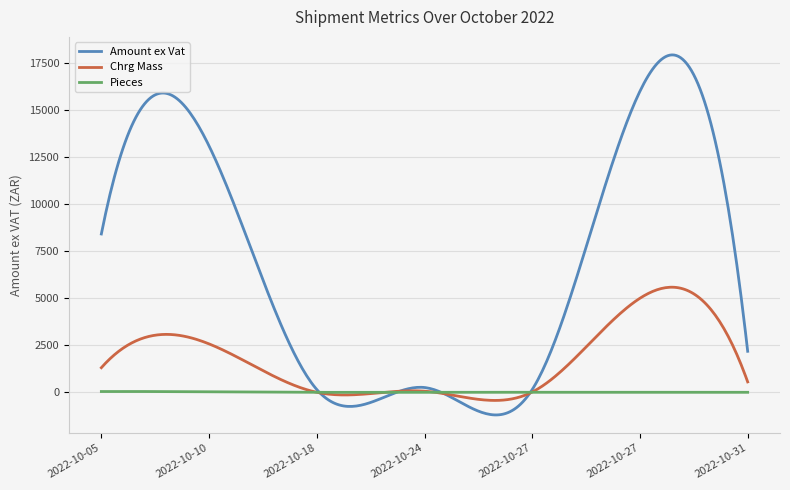

Rank the series by their maximum value, from highest to lowest.

Amount ex Vat, Chrg Mass, Pieces